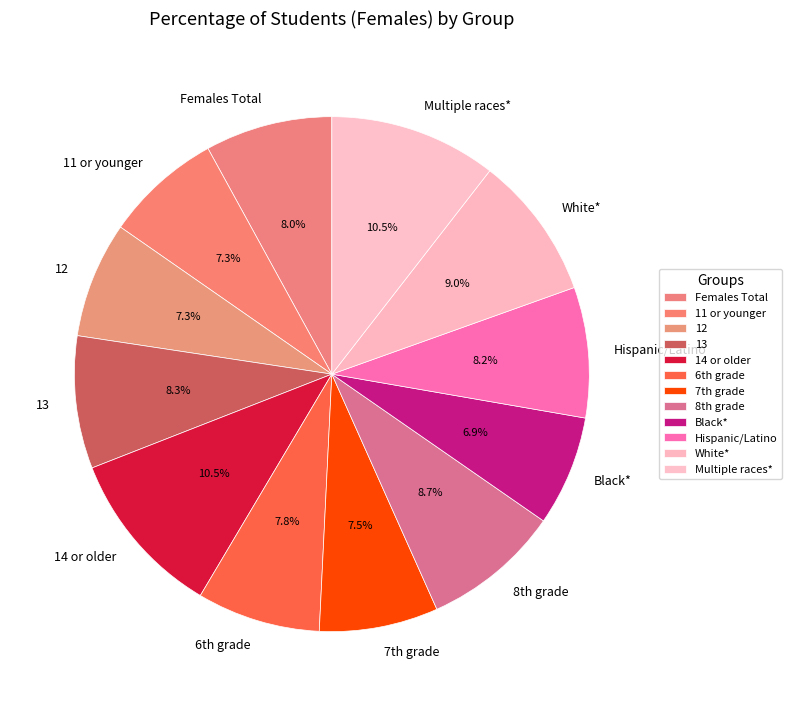

What is the ratio of the value at Multiple races* to the value at Black*?

1.5